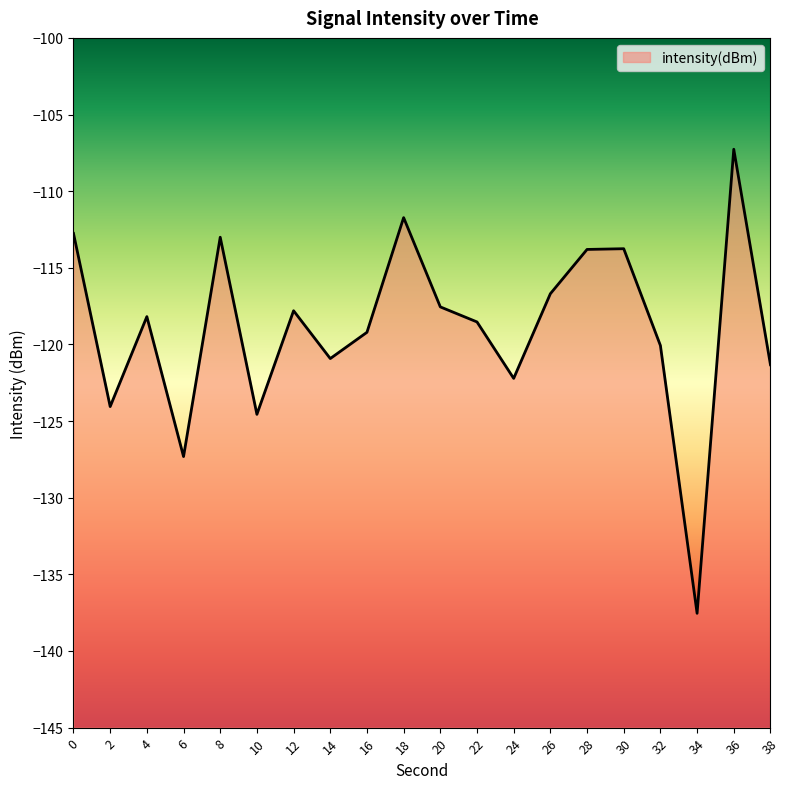

Reading left to right, transcribe all the data shown in this chart.

-112.8	-124.1	-118.2	-127.3	-113.0	-124.6	-117.8	-120.9	-119.2	-111.7	-117.6	-118.5	-122.2	-116.7	-113.8	-113.8	-120.1	-137.5	-107.3	-121.3